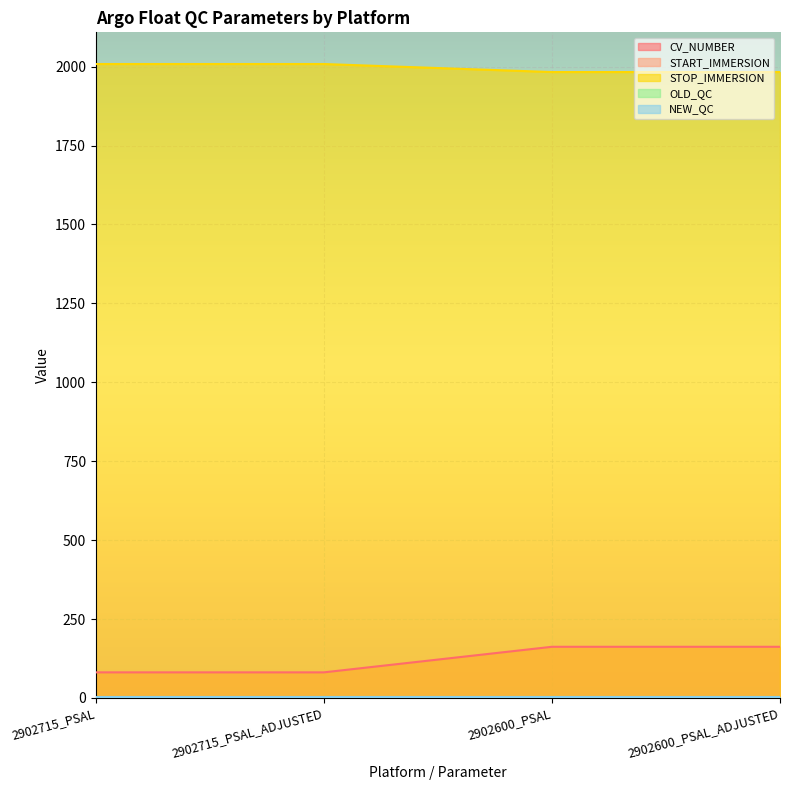

What is the label of the 1st point from the right?

2902600_PSAL_ADJUSTED